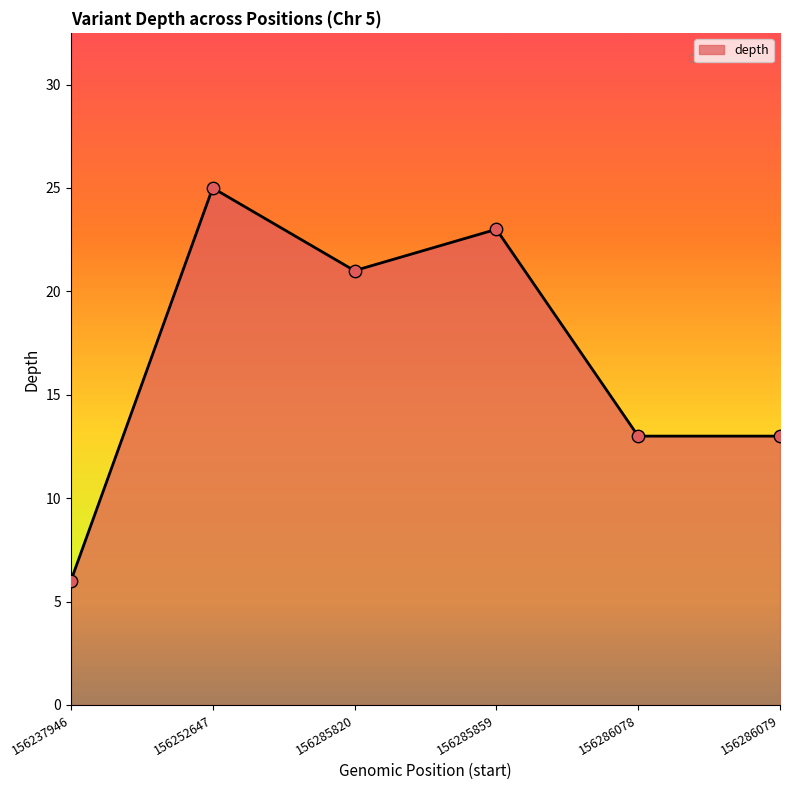

Between 156285820 and 156286079, which is larger?

156285820